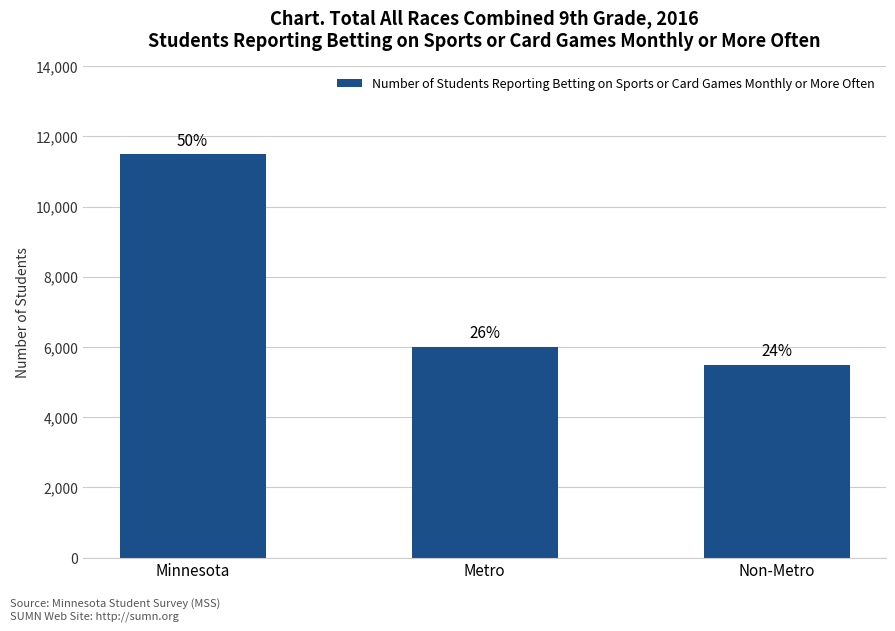

The chart shows a value of 8105 at Metro. True or false?

False